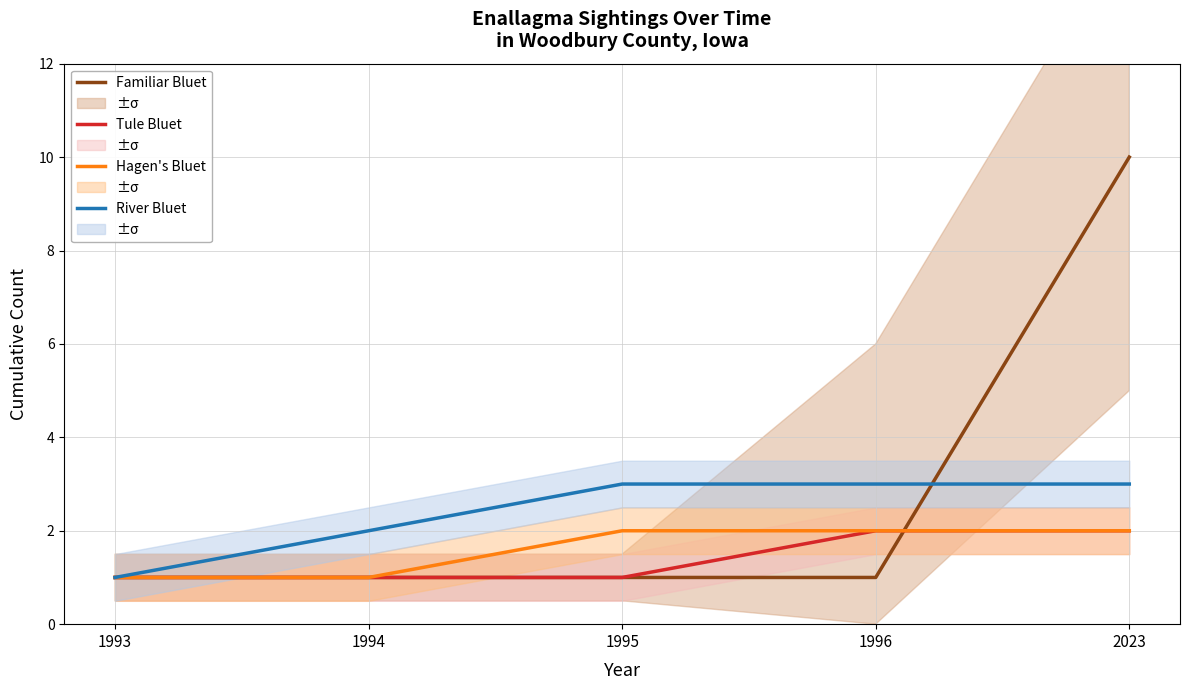

Is the value of Familiar Bluet at 1993 greater than the value of Tule Bluet at 1994?

No